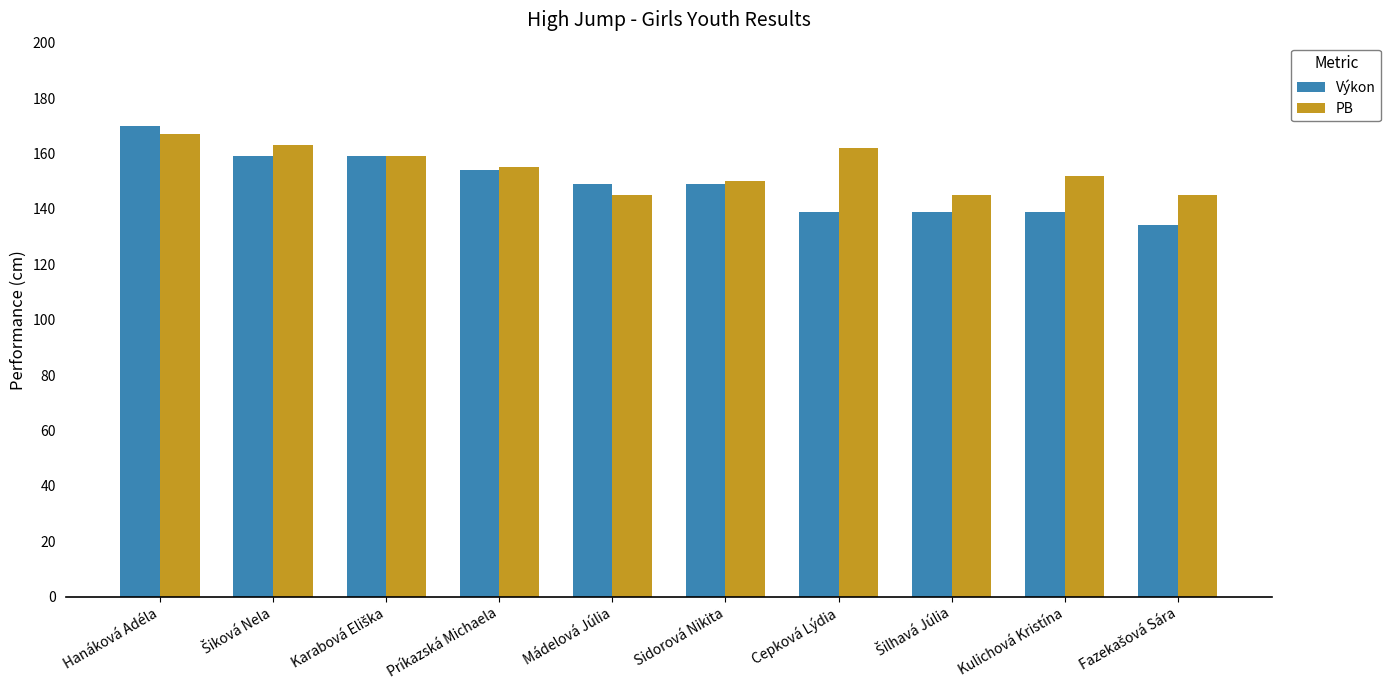

What are all the series names shown in the legend?

Výkon, PB